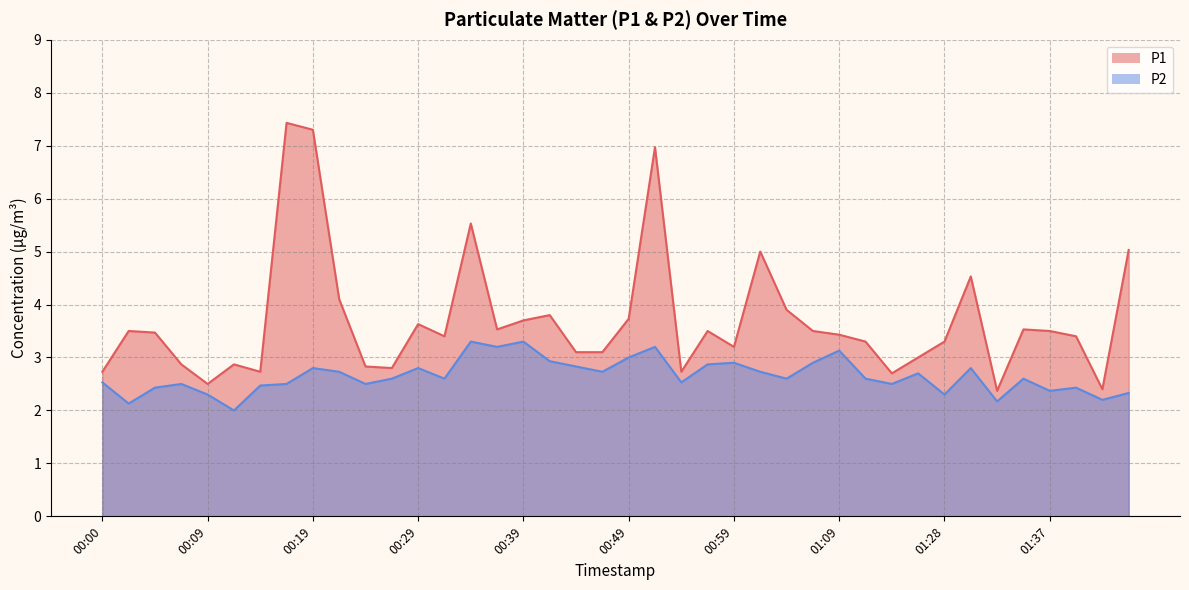

At which label does P2 reach its minimum?

00:12